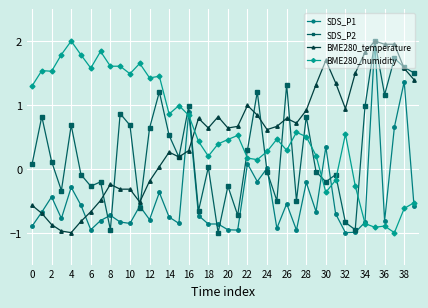

Does the chart display data point markers on the line(s)?

Yes